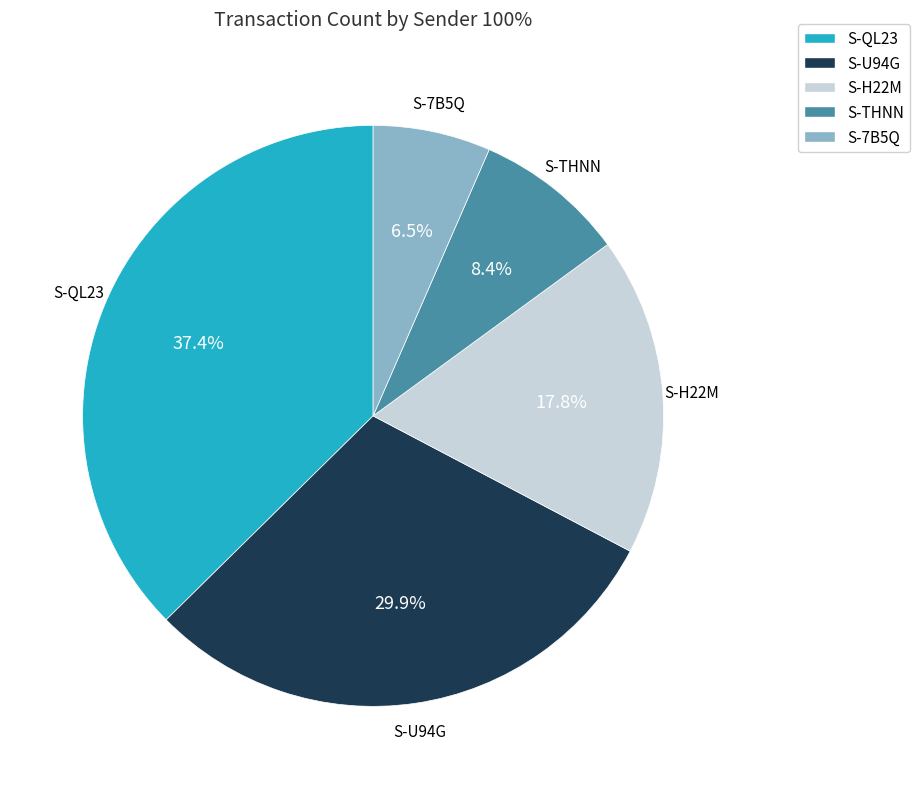

Count the number of slices in the pie.

5